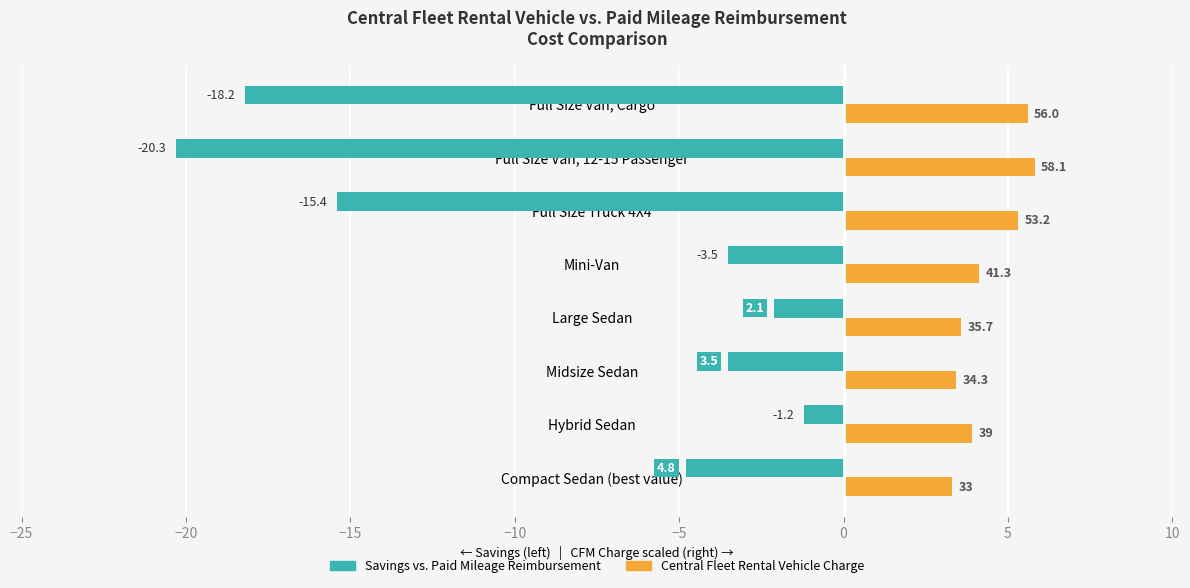

Does the chart contain any negative values?

Yes